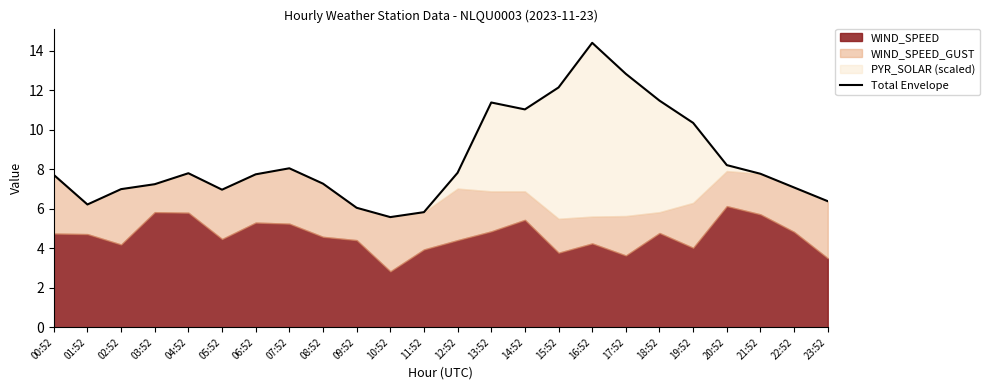

Read the value at 07:52.

8.1